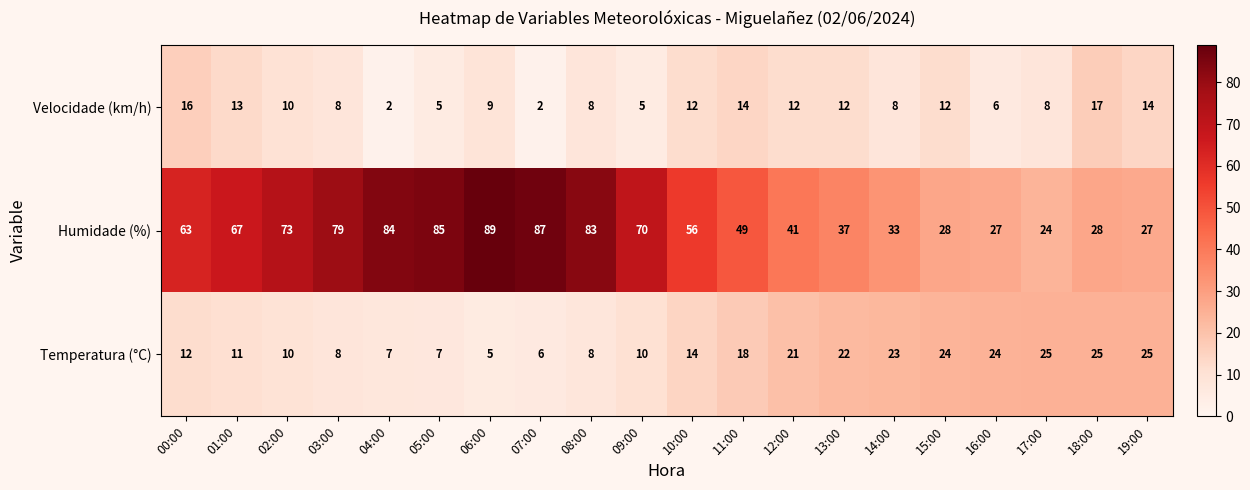

What is the sum of the Velocidade (km/h) values at 08:00 and 05:00?

13